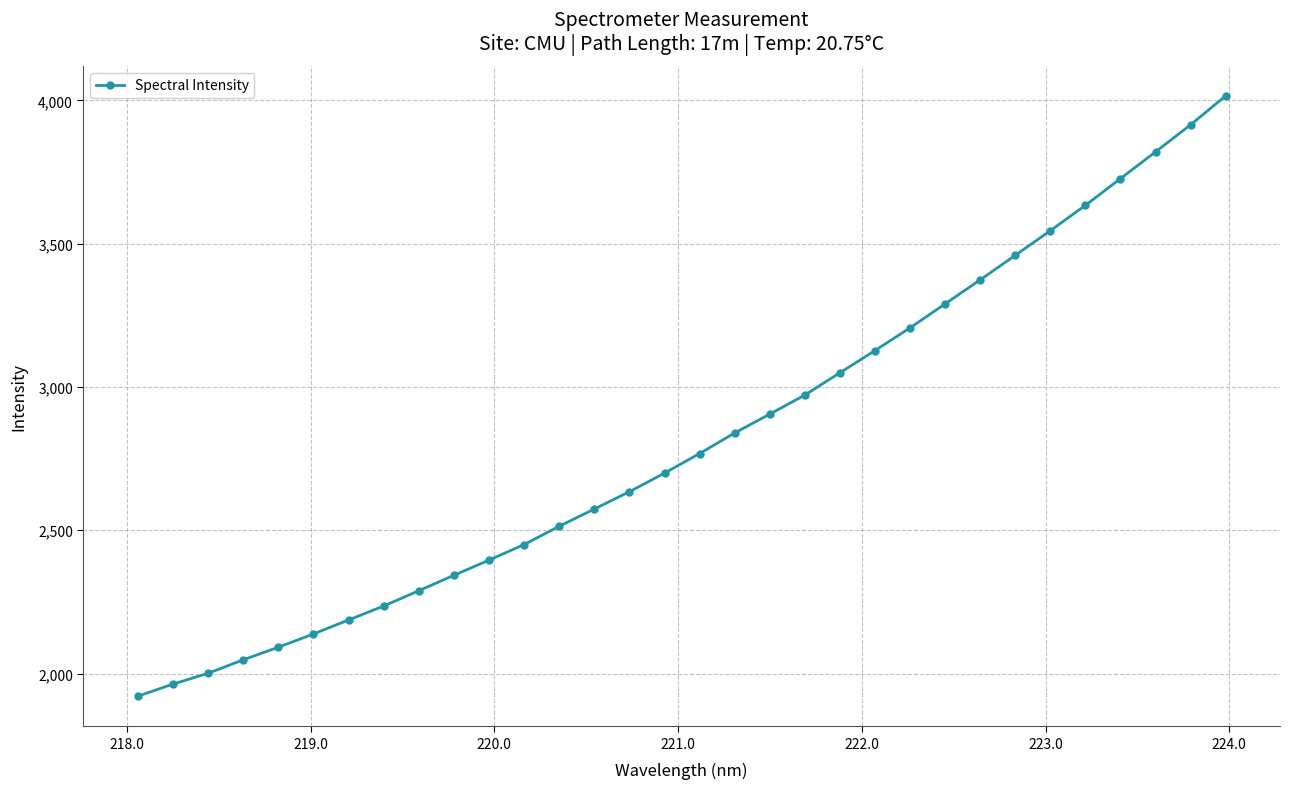

What is the minimum value shown in the chart?

1920.9